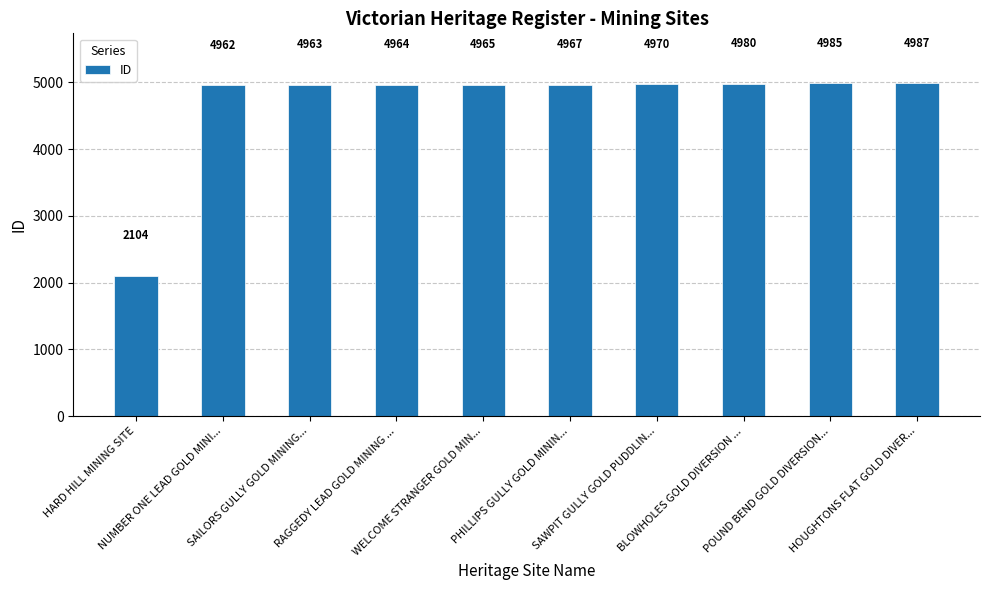

True or false: the data shows 8310 at PHILLIPS GULLY GOLD MININ....

False